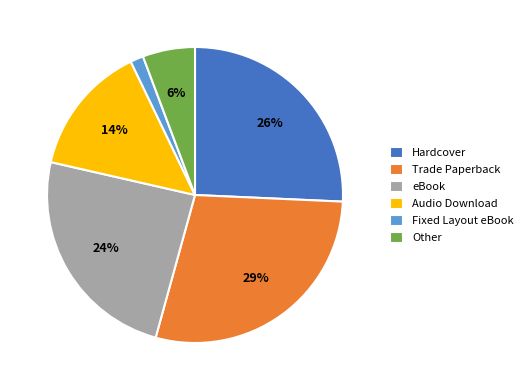

To the nearest percent, what is the average slice percentage?

17%